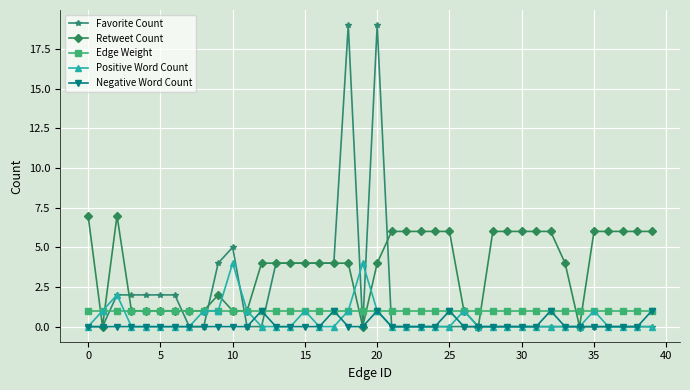

Which series has the largest total across all categories?

Retweet Count